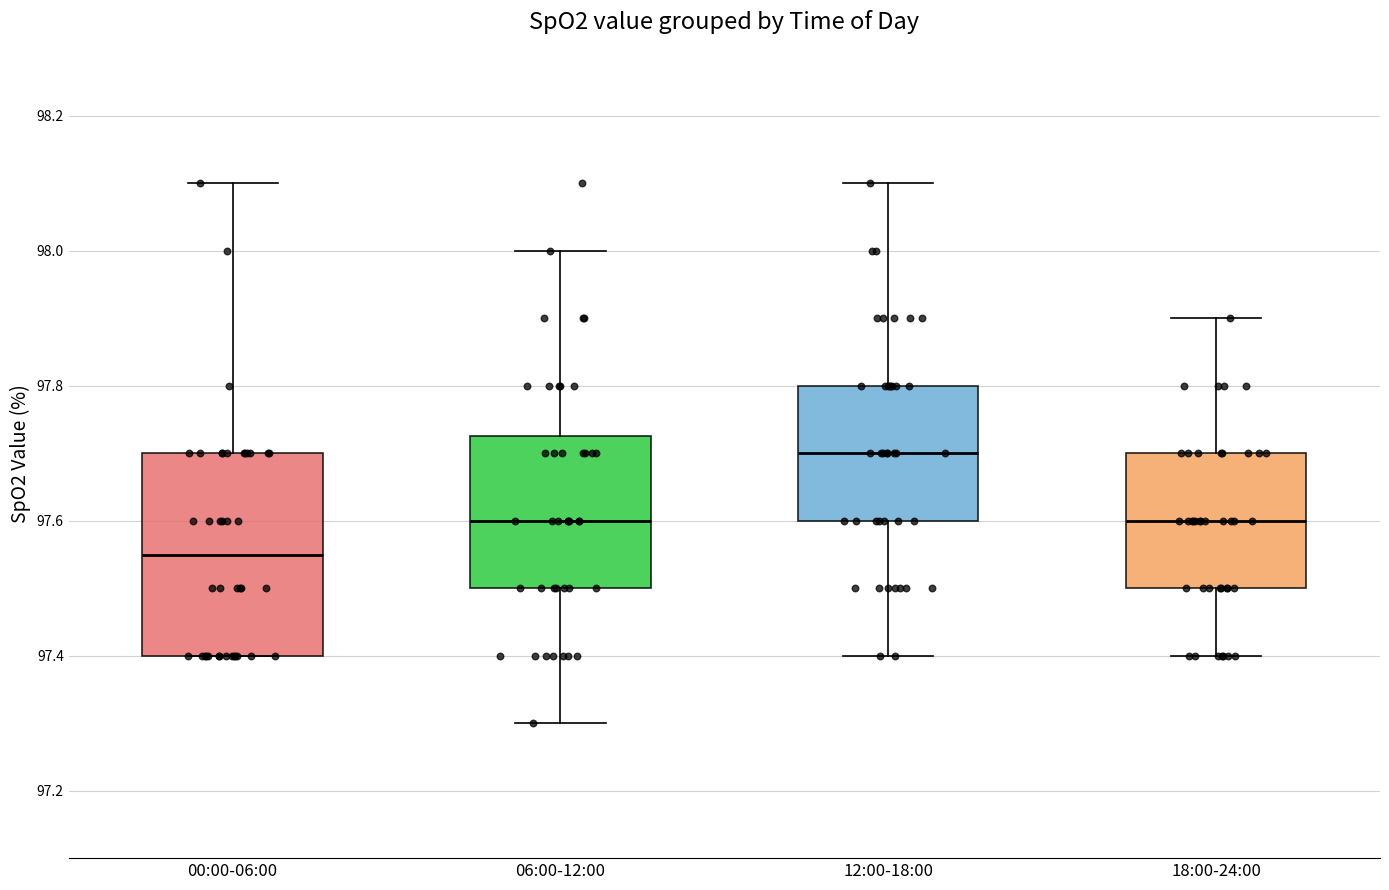

Reading left to right, transcribe this box plot: for each box, give where its median line is, the range the box spans, and where its two whiskers end, as read against the y-axis. The values are not printed on the chart, so give them approximately, as read against the axis.

00:00-06:00: median 97.56, box 97.40 to 97.70, whiskers 97.40 to 98.10
06:00-12:00: median 97.60, box 97.50 to 97.72, whiskers 97.30 to 98.00
12:00-18:00: median 97.70, box 97.60 to 97.80, whiskers 97.40 to 98.10
18:00-24:00: median 97.60, box 97.50 to 97.70, whiskers 97.40 to 97.90